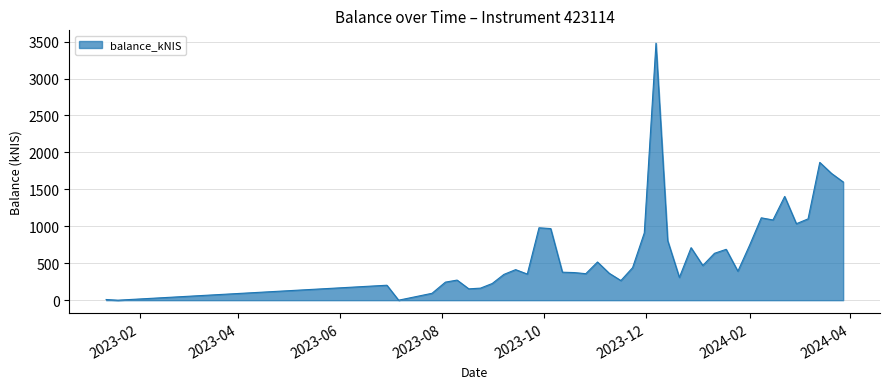

What is the difference between the second highest and second lowest values?

1865.1